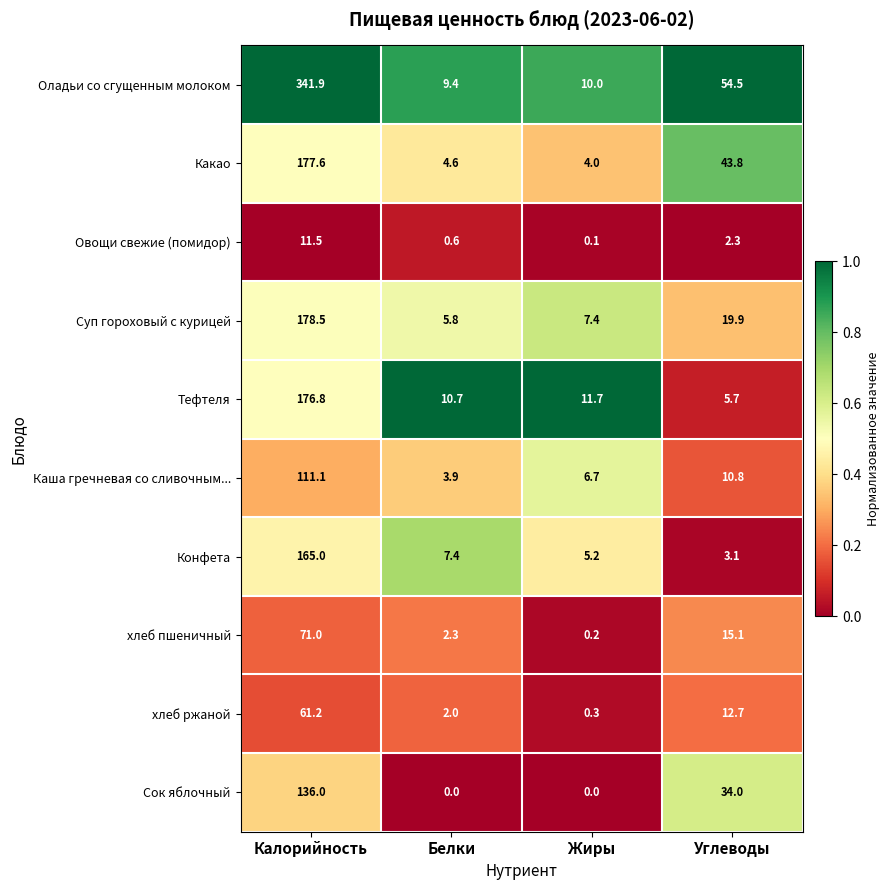

What is the difference between the second highest and minimum values in the Оладьи со сгущенным молоком series?

45.1